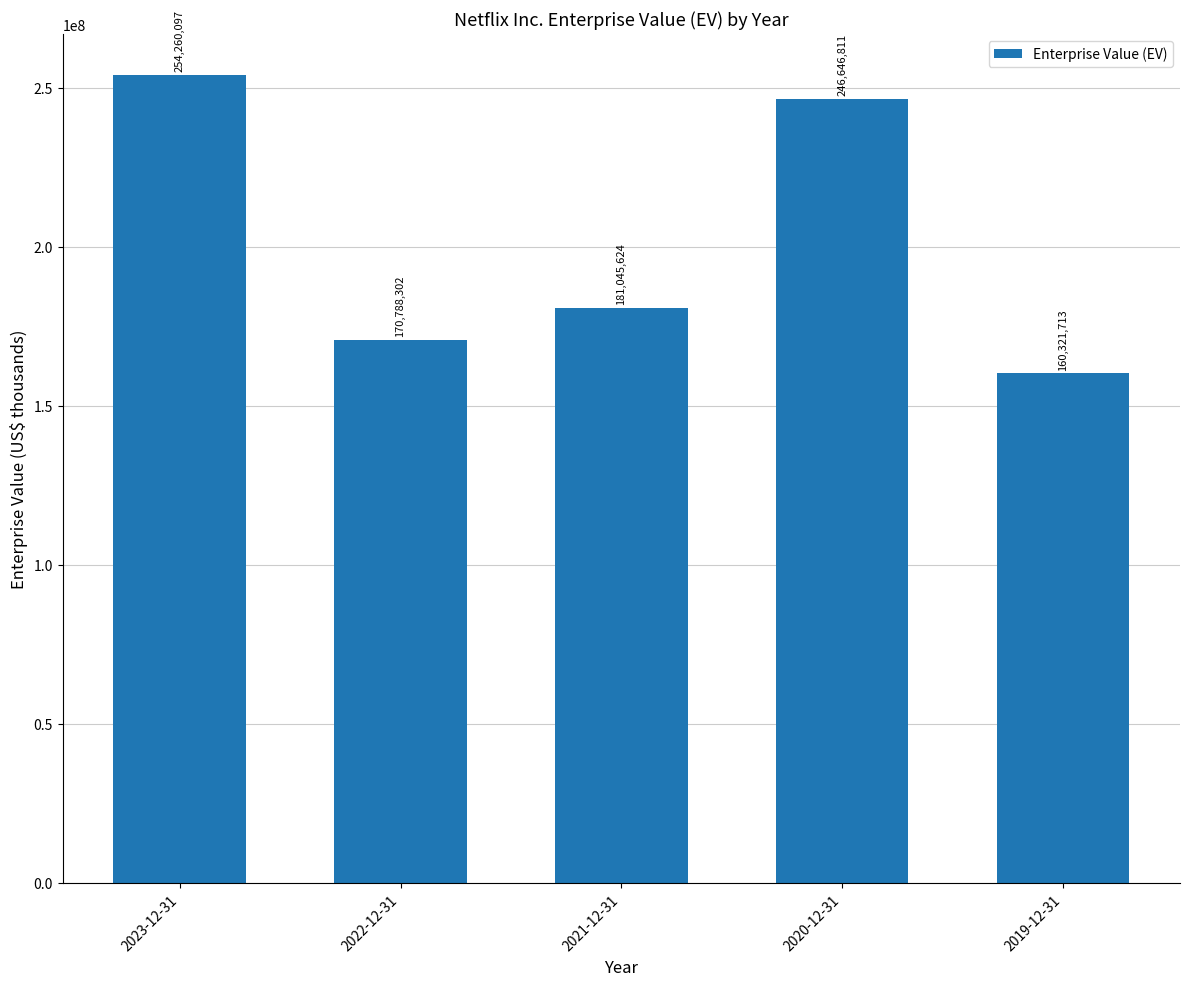

Read the value at 2023-12-31, to the nearest 50.

254260100